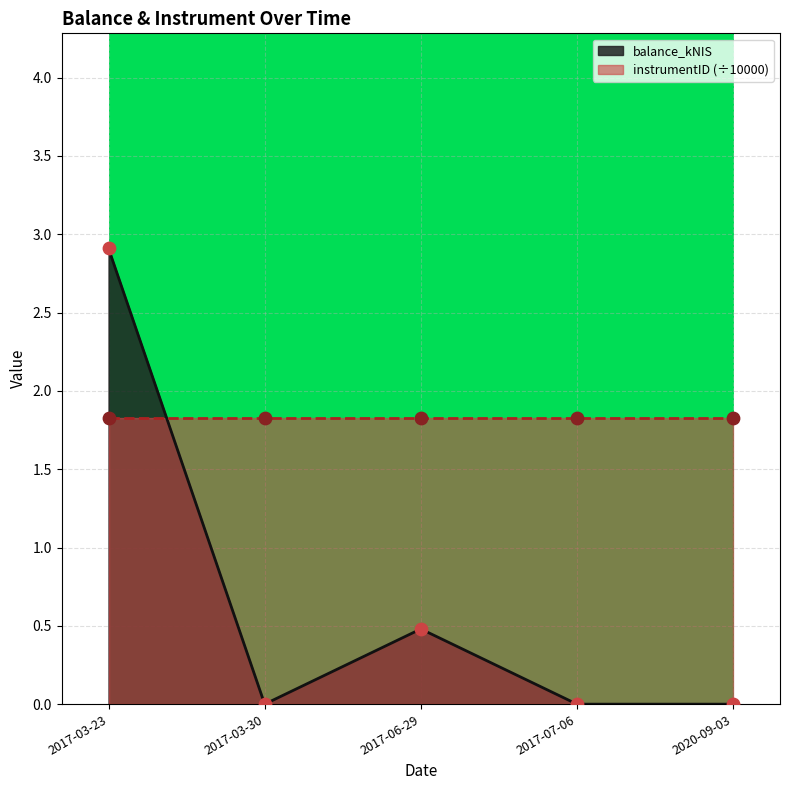

Which has a higher value, 2020-09-03 or 2017-03-30?

2020-09-03